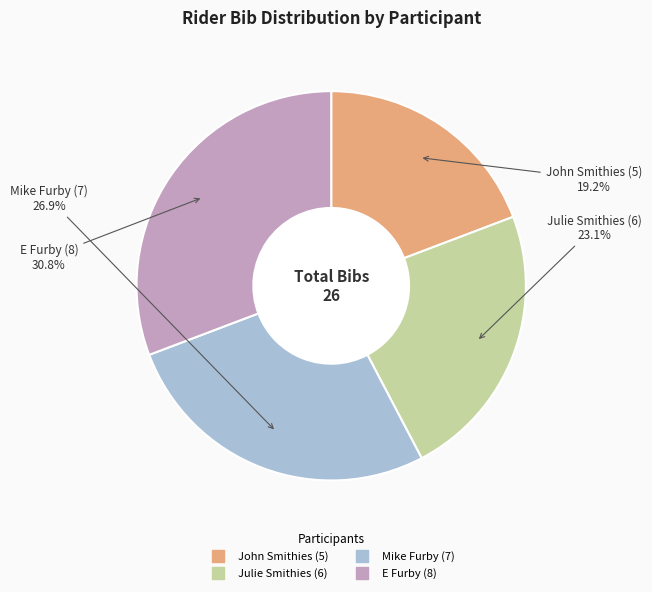

How many segments does this pie chart have?

4